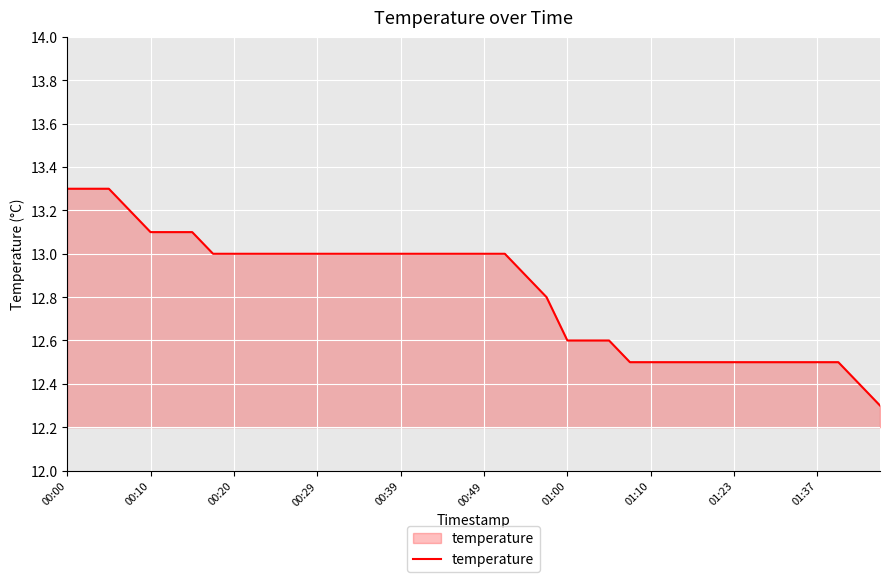

What is the difference between the maximum and minimum values?

1.0